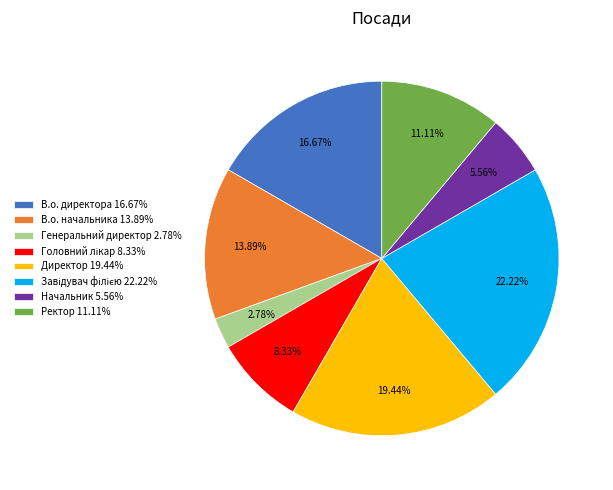

How many slices are in this pie chart?

8